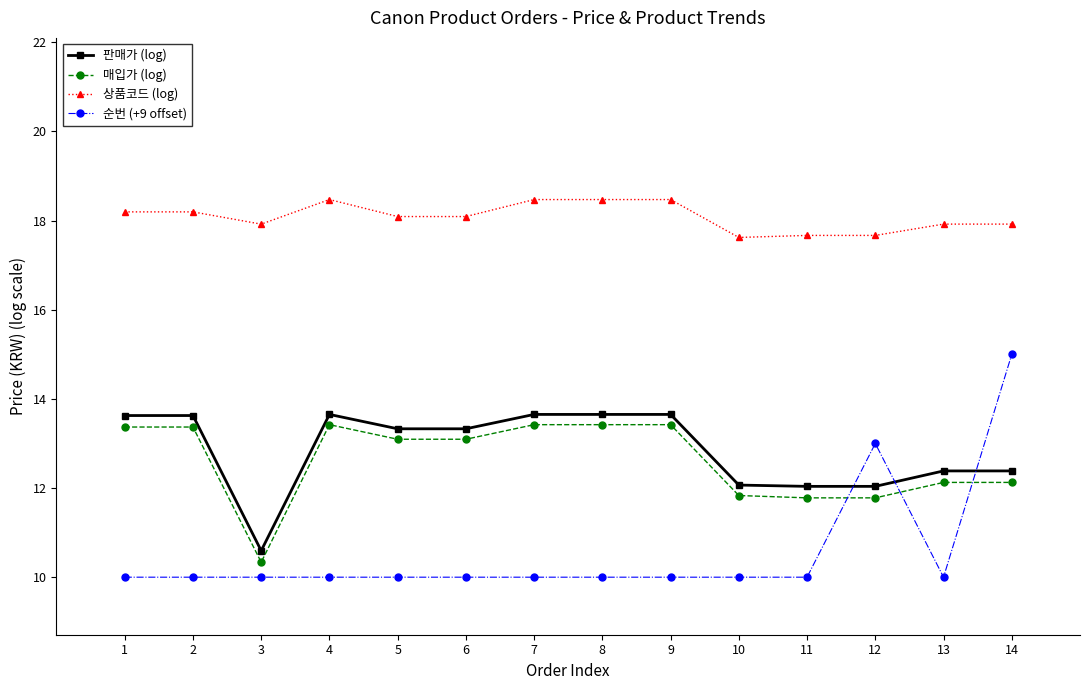

What is the difference between the second highest and minimum values in the 매입가 (log) series?

3.1